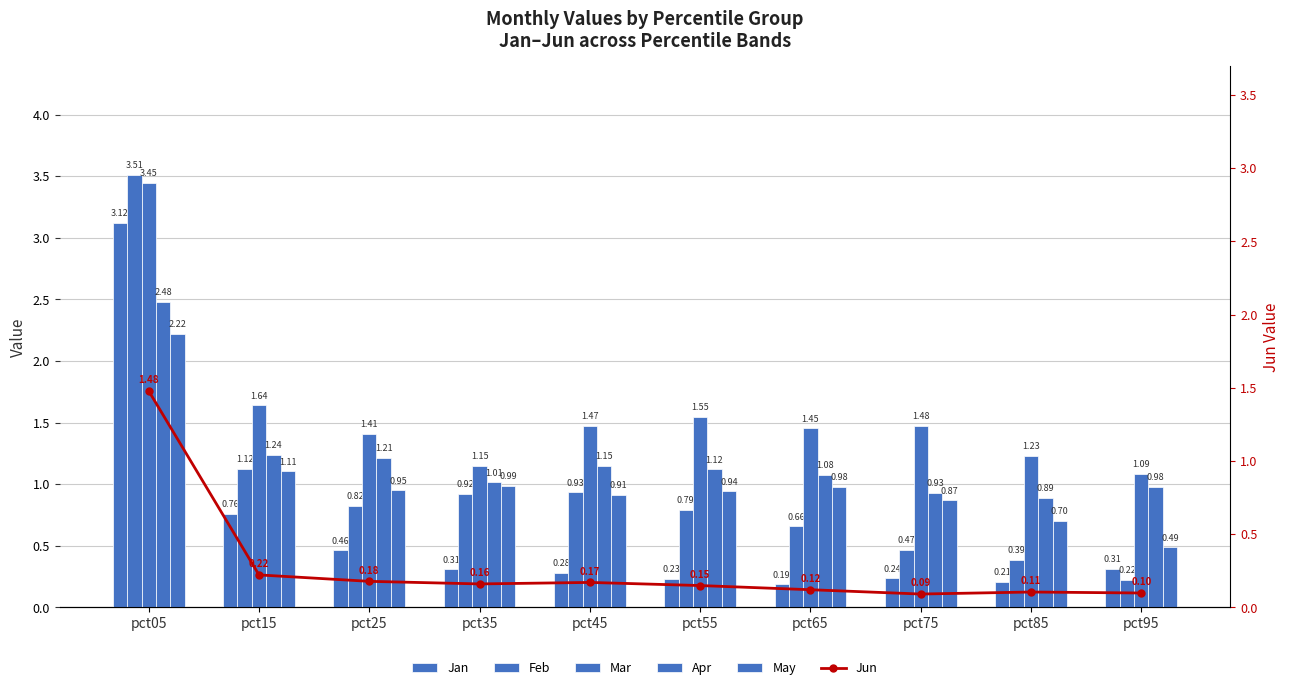

What is the value of the Jun bar at the 10th from the left?

0.1